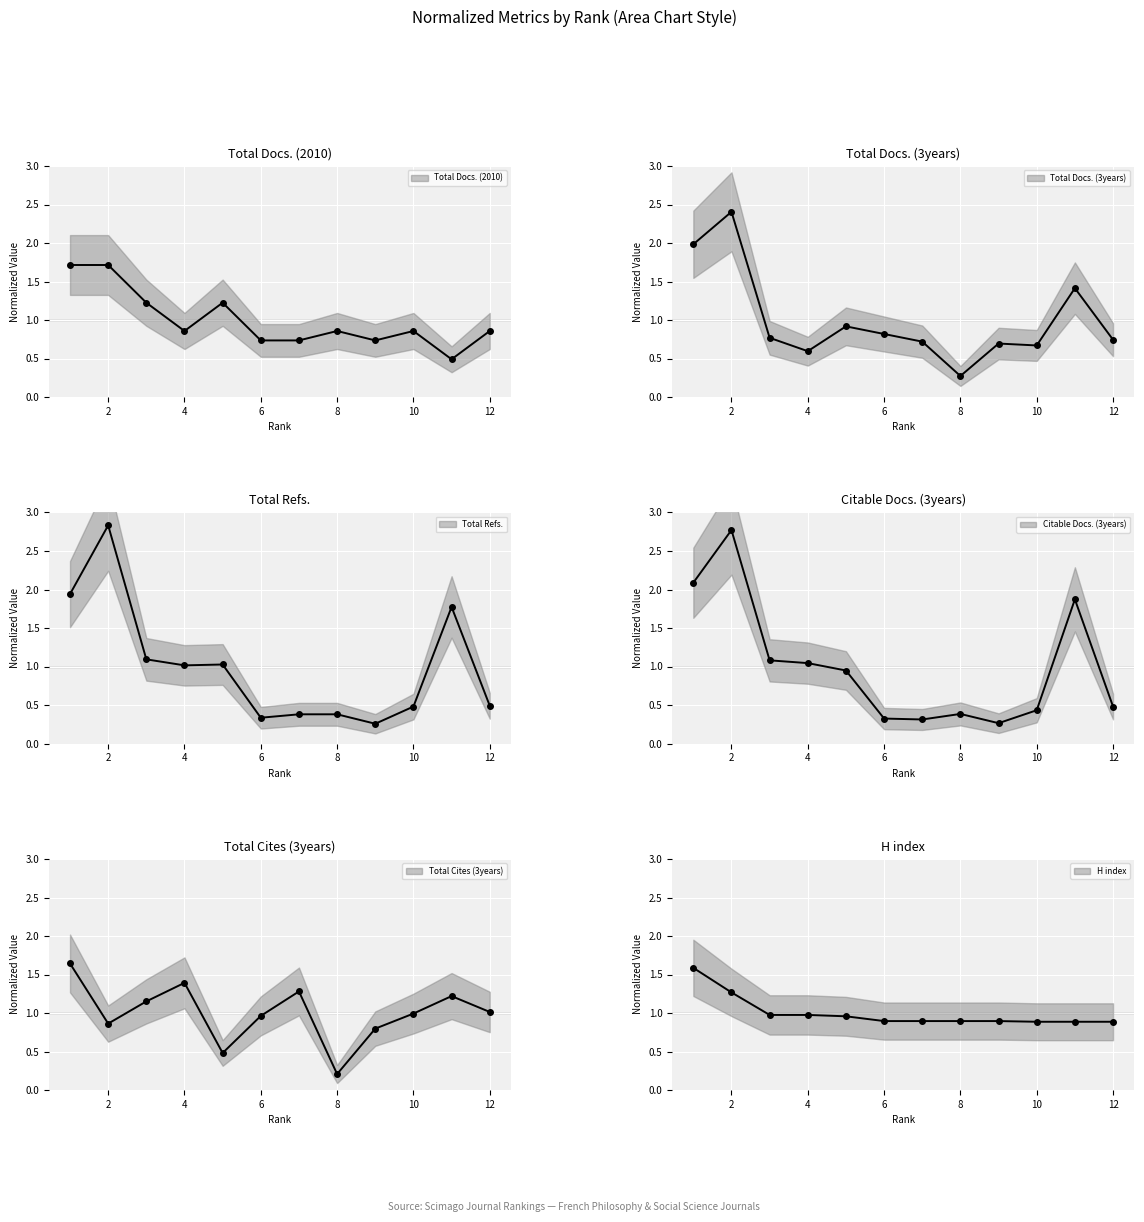

Rank the categories by Total Docs. (2010) value from highest to lowest.

1, 2, 3, 5, 4, 8, 10, 12, 6, 7, 9, 11